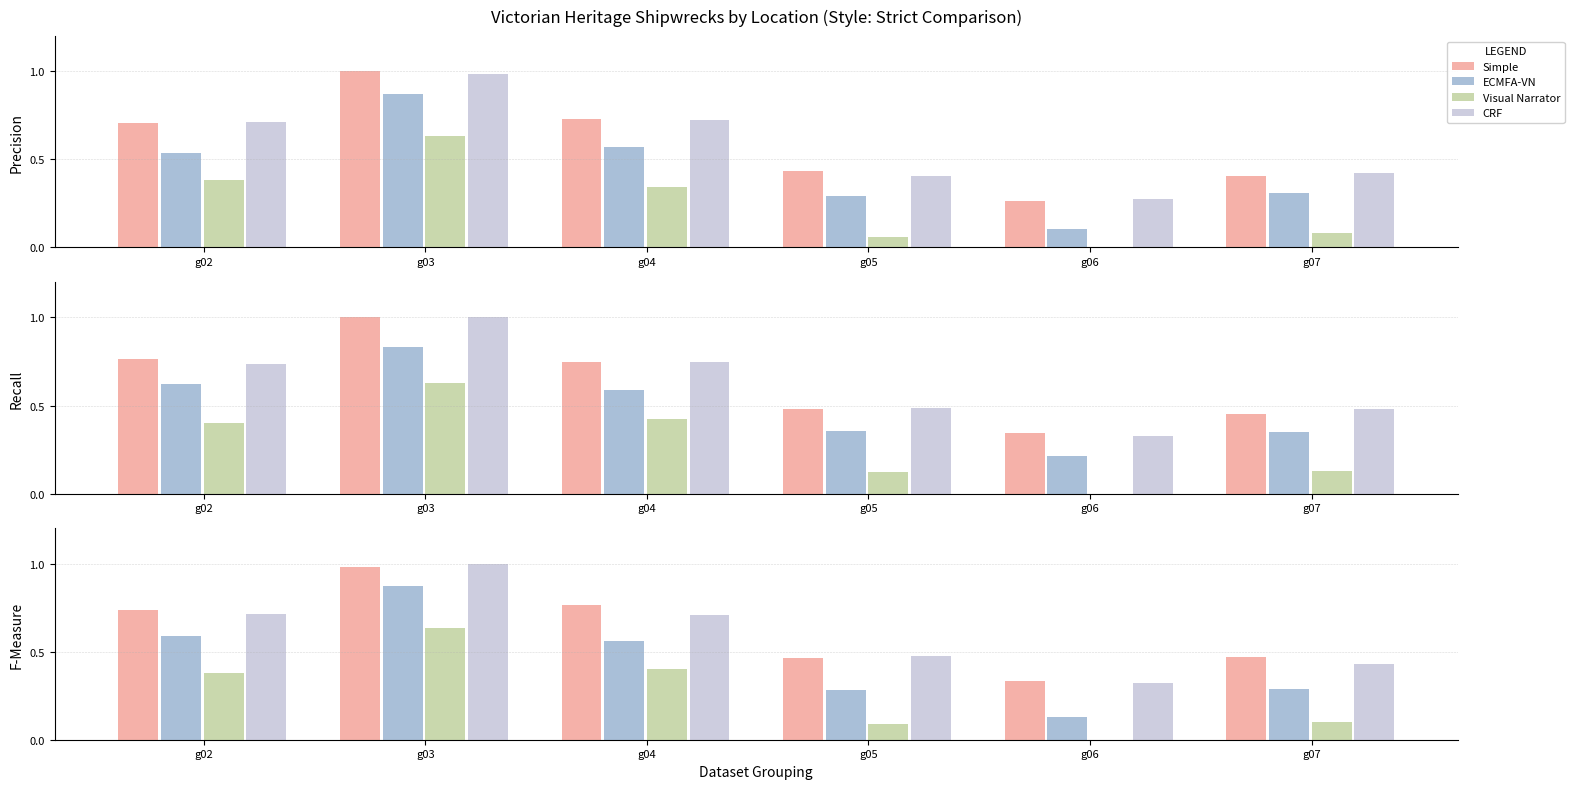

What is the difference between the maximum and minimum values in the Simple series?

0.6